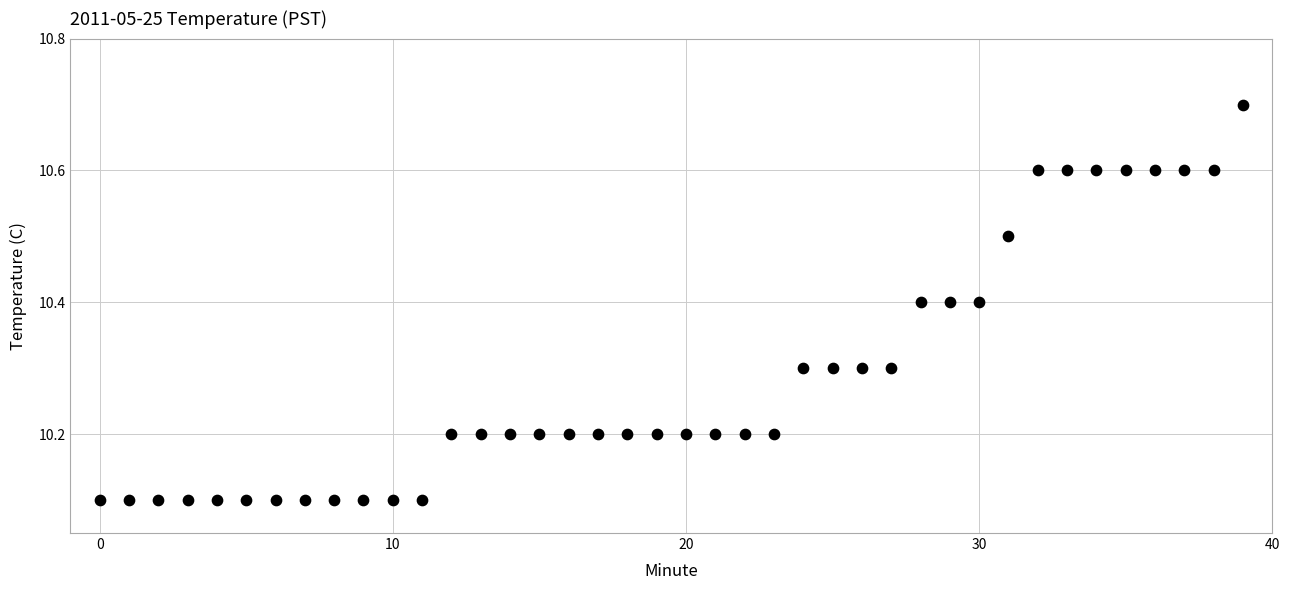

What is the range of Y values (max minus min)?

0.6